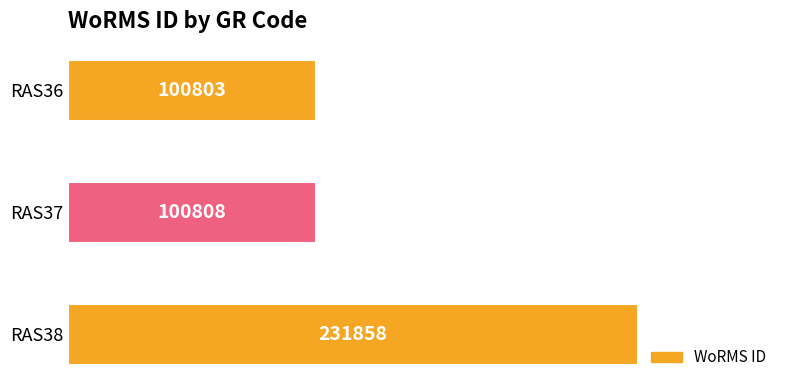

Where is the data nearest to the value 166330?

RAS37